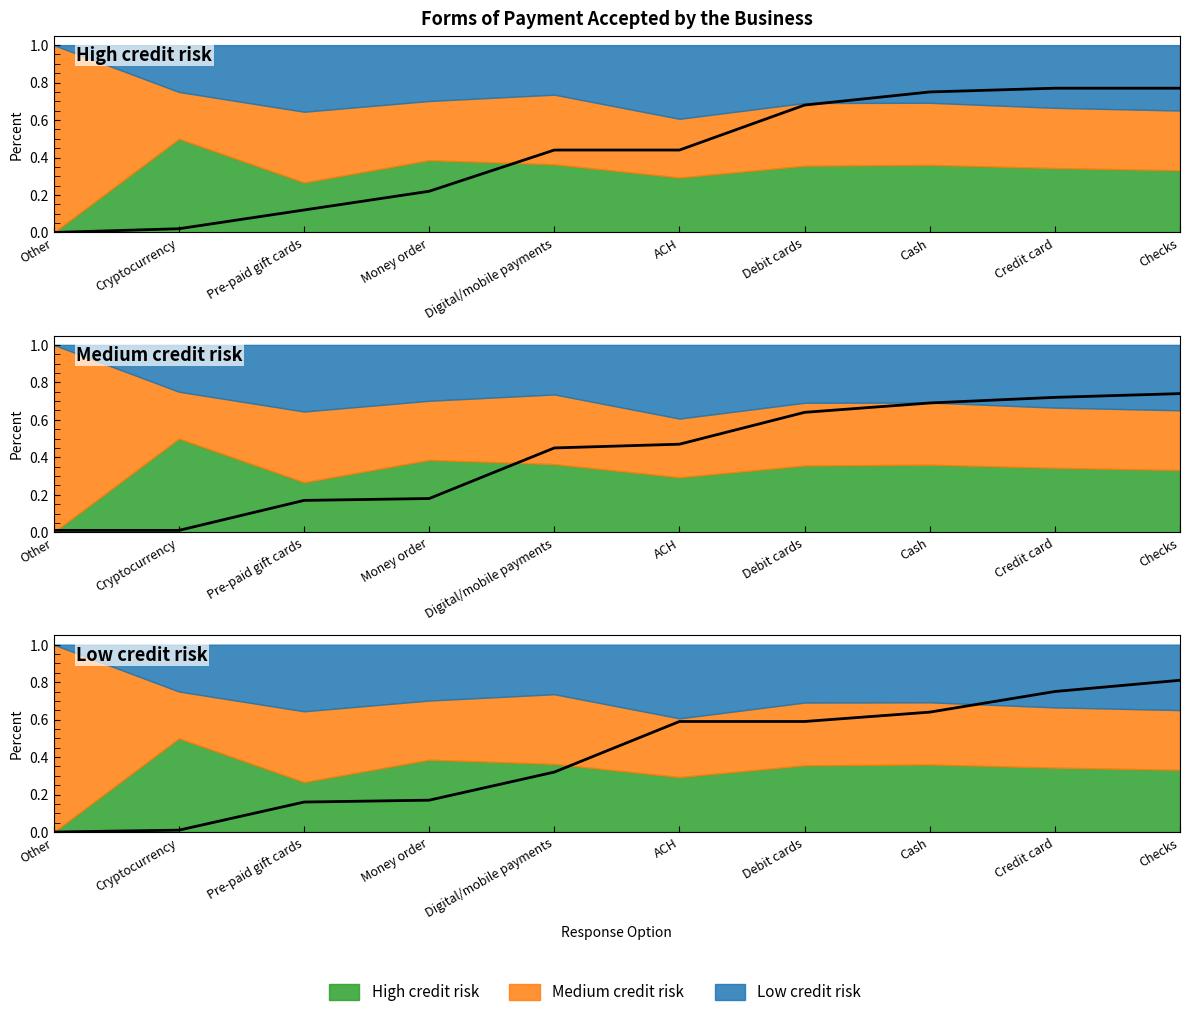

Rank the series by their average value, from lowest to highest.

Low credit risk (line), Medium credit risk (line), High credit risk (line)